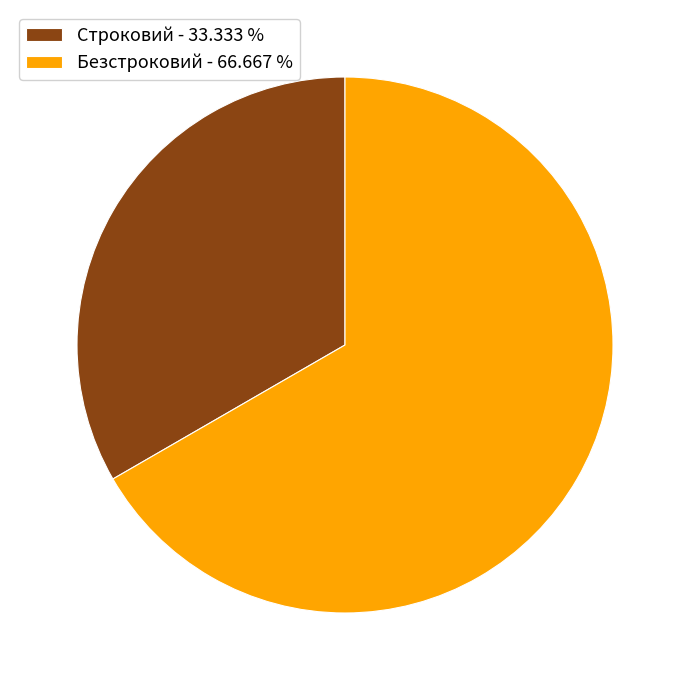

Combined, do Безстроковий and Строковий account for over 50%?

Yes